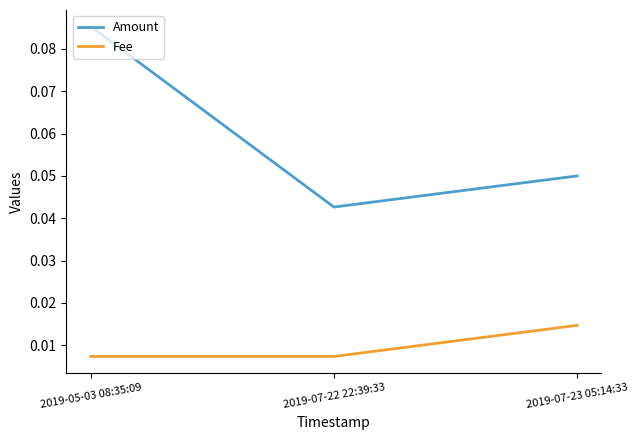

At 2019-05-03 08:35:09, list the series in order from largest to smallest.

Amount, Fee